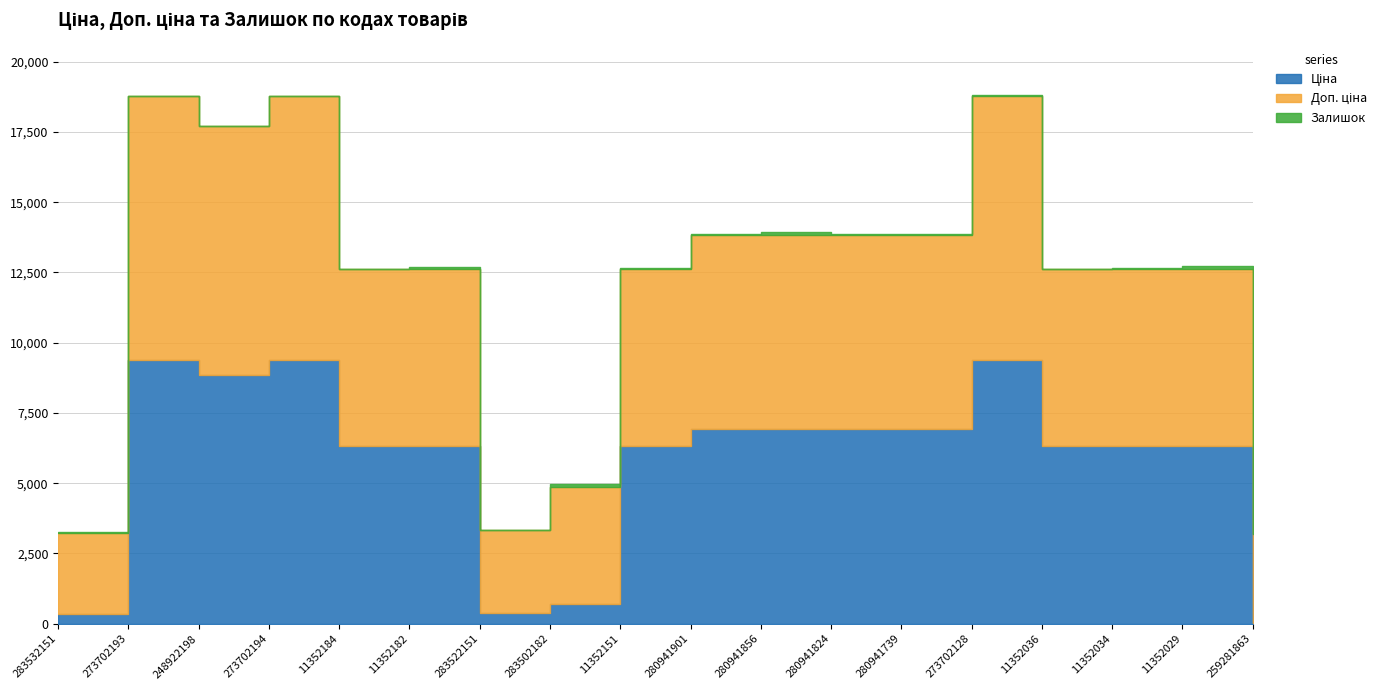

True or false: Ціна and Доп. ціна cross at least once.

False